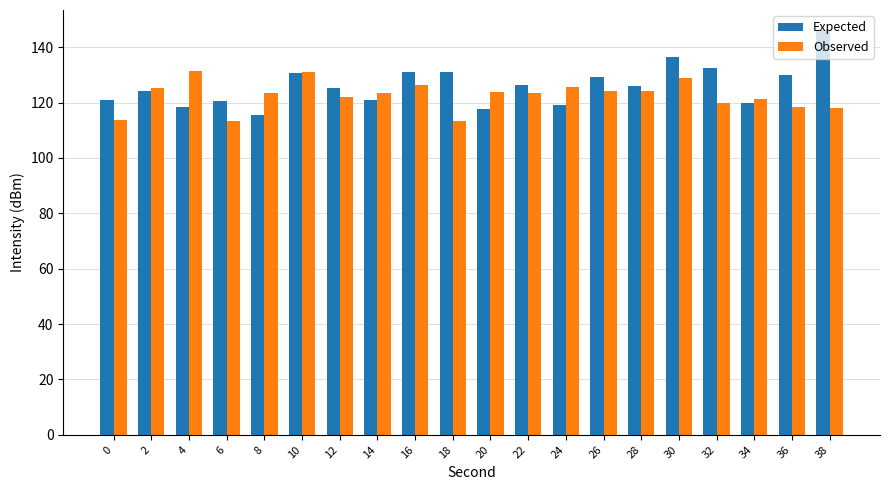

Is the value of Observed at 24 greater than the value of Expected at 32?

No